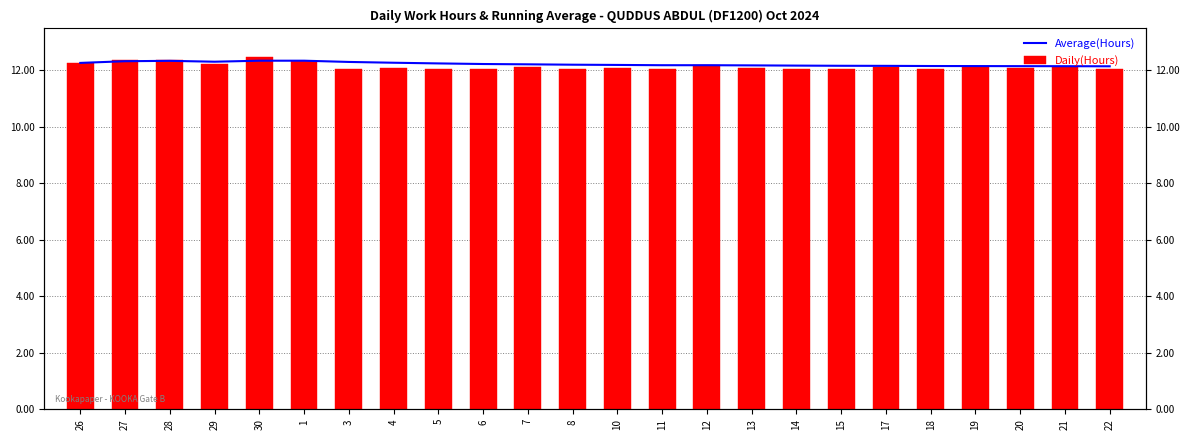

At how many categories does at least one series exceed 12?

24